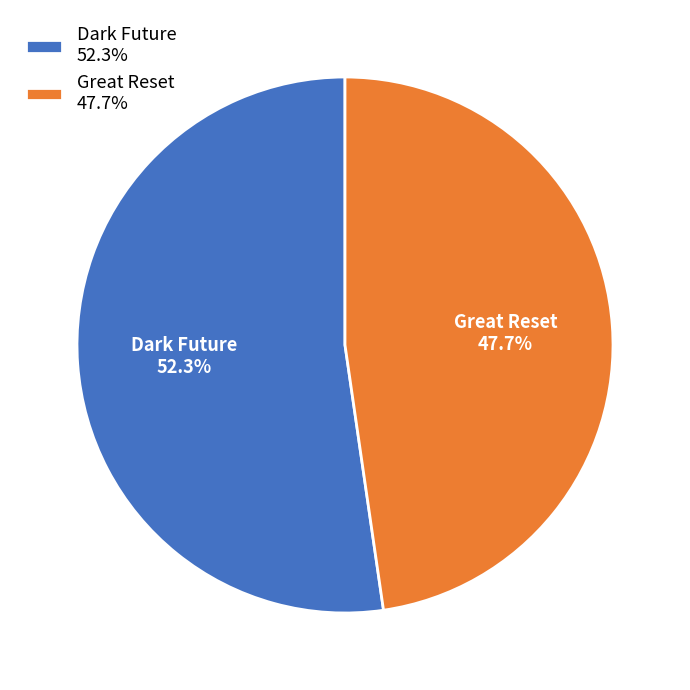

To the nearest percent, what is the average slice percentage?

50%